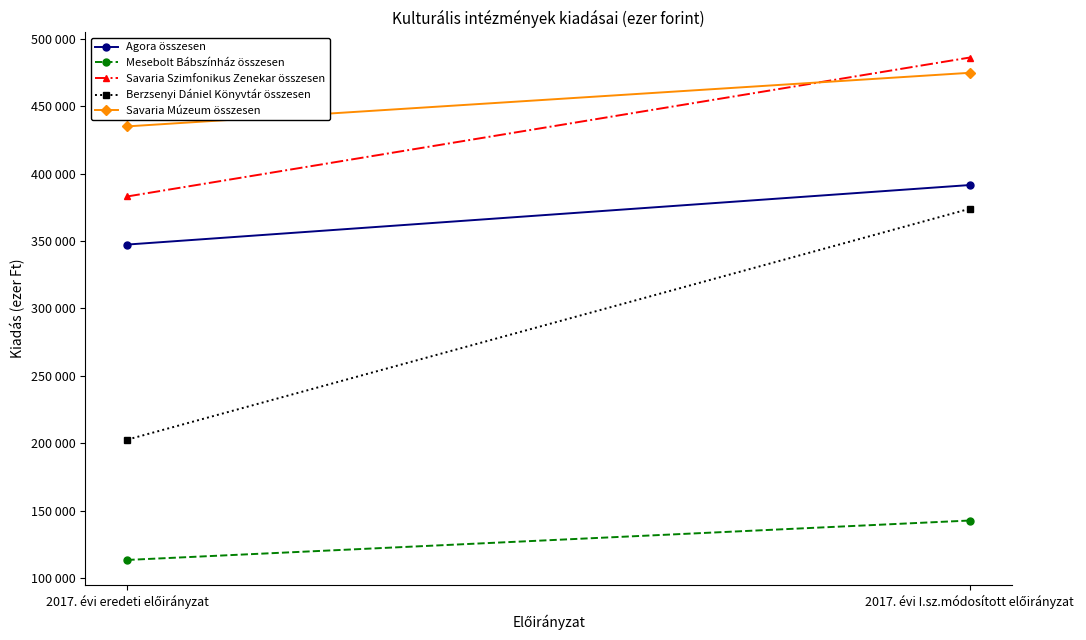

What is the label of the 2nd point from the right?

2017. évi eredeti előirányzat